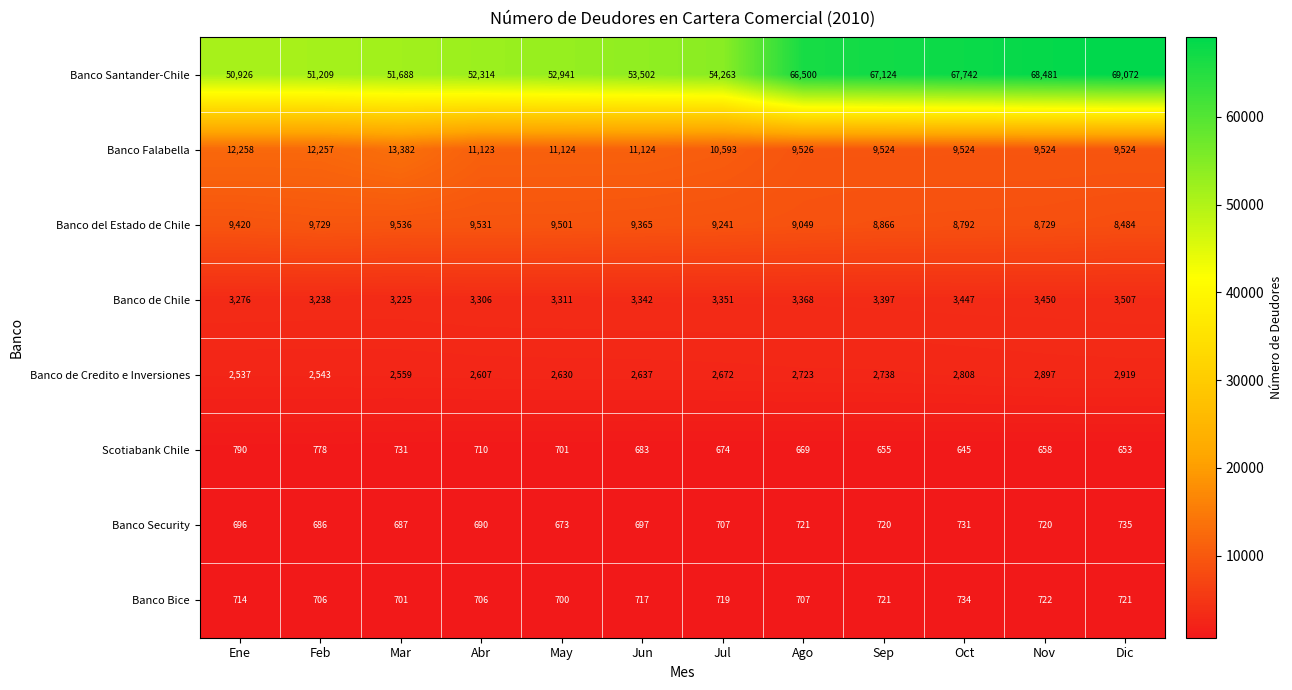

Which series has the largest range (max minus min)?

Banco Santander-Chile